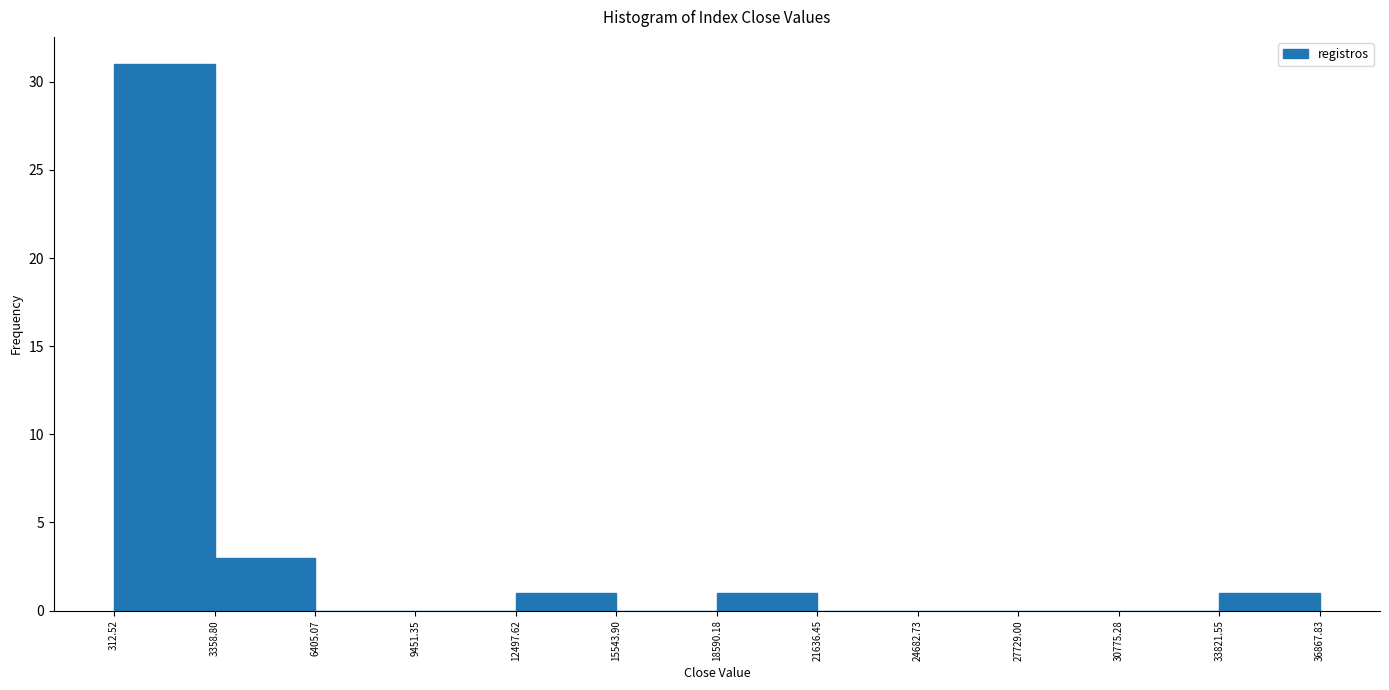

Reading left to right, list every bar in this chart as the range it spans on the x-axis followed by its height. The values are not printed on the chart, so give them approximately, as read against the axis.

312.52 to 3358.80: 31
3358.80 to 6405.07: 3
6405.07 to 9451.35: 0
9451.35 to 12497.62: 0
12497.62 to 15543.90: 1
15543.90 to 18590.18: 0
18590.18 to 21636.45: 1
21636.45 to 24682.73: 0
24682.73 to 27729.00: 0
27729.00 to 30775.28: 0
30775.28 to 33821.55: 0
33821.55 to 36867.83: 1